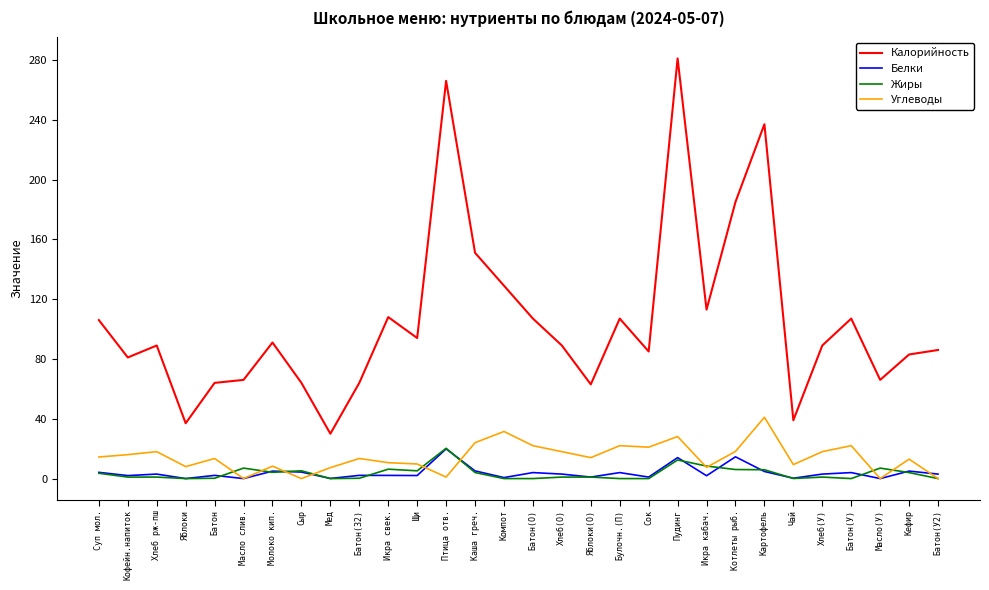

Which series has the widest spread of values?

Калорийность